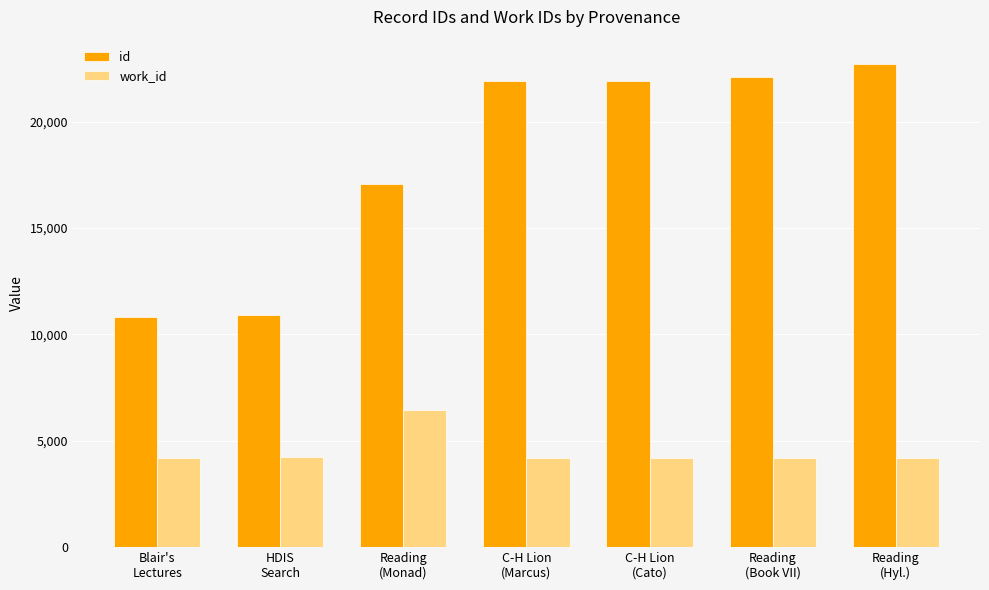

Is it true that work_id equals 3717 at Reading
(Monad)?

False